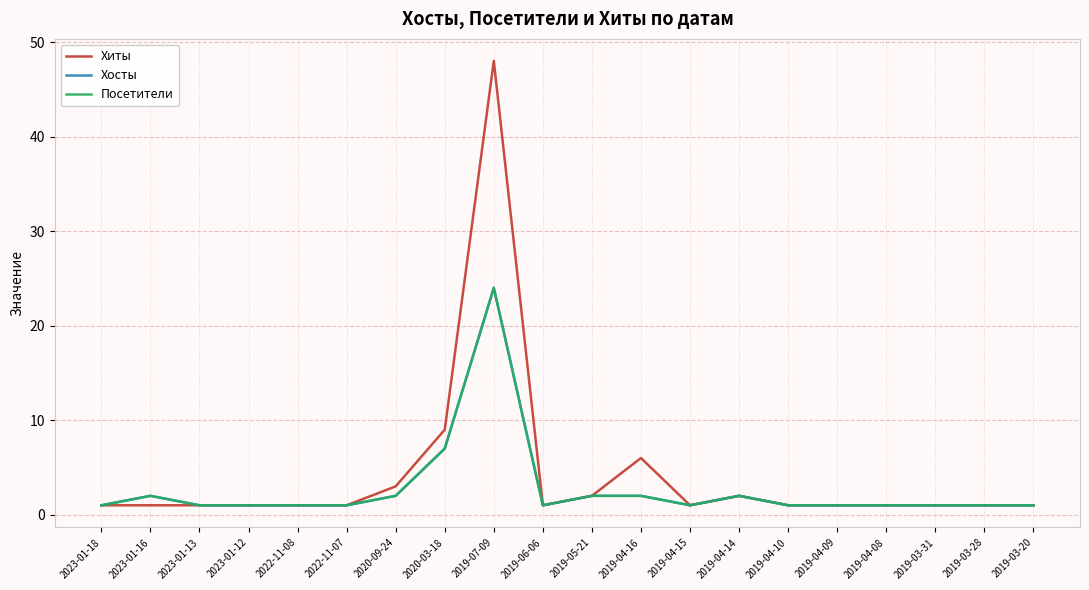

What is the label of the 14th point from the left?

2019-04-14